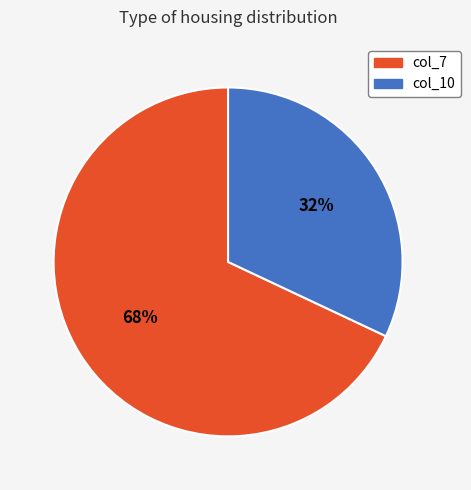

How many segments does this pie chart have?

2